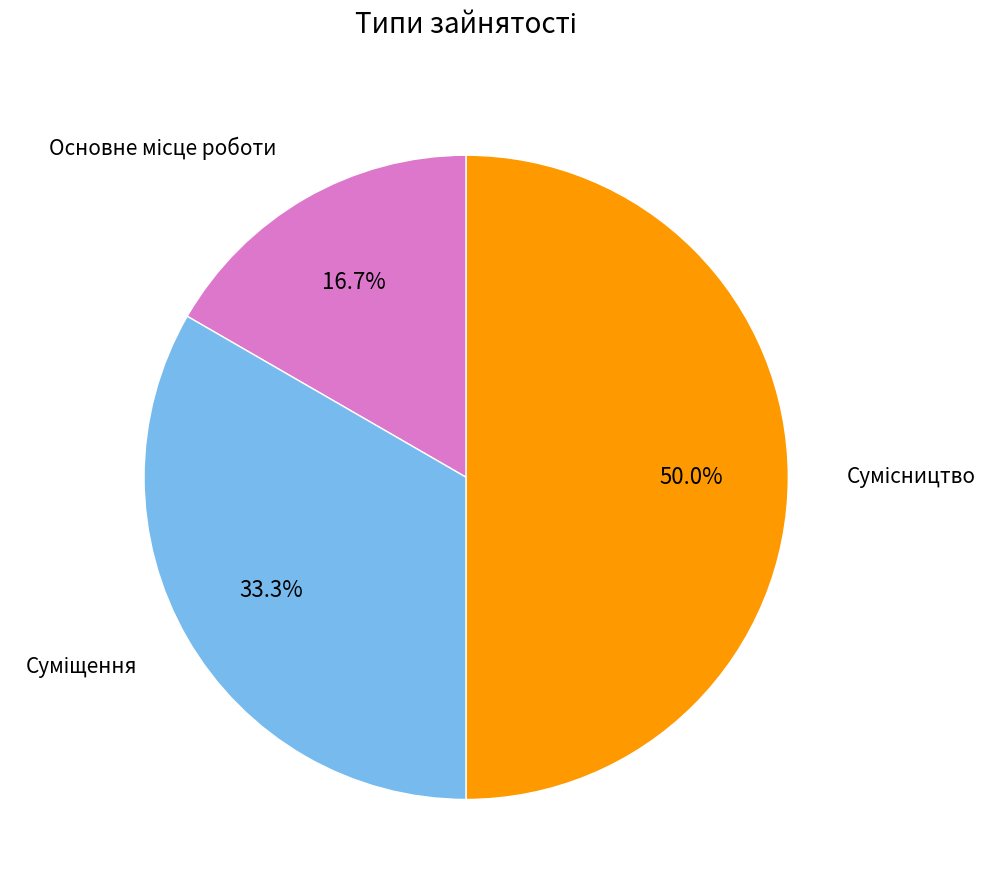

How many segments does this pie chart have?

3